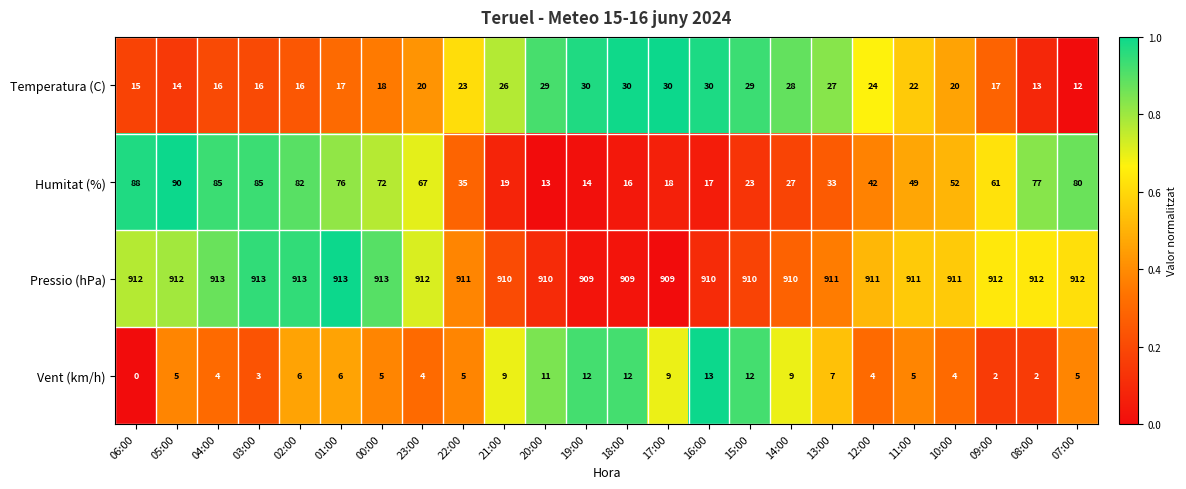

Which category has the lowest value across all series?

06:00